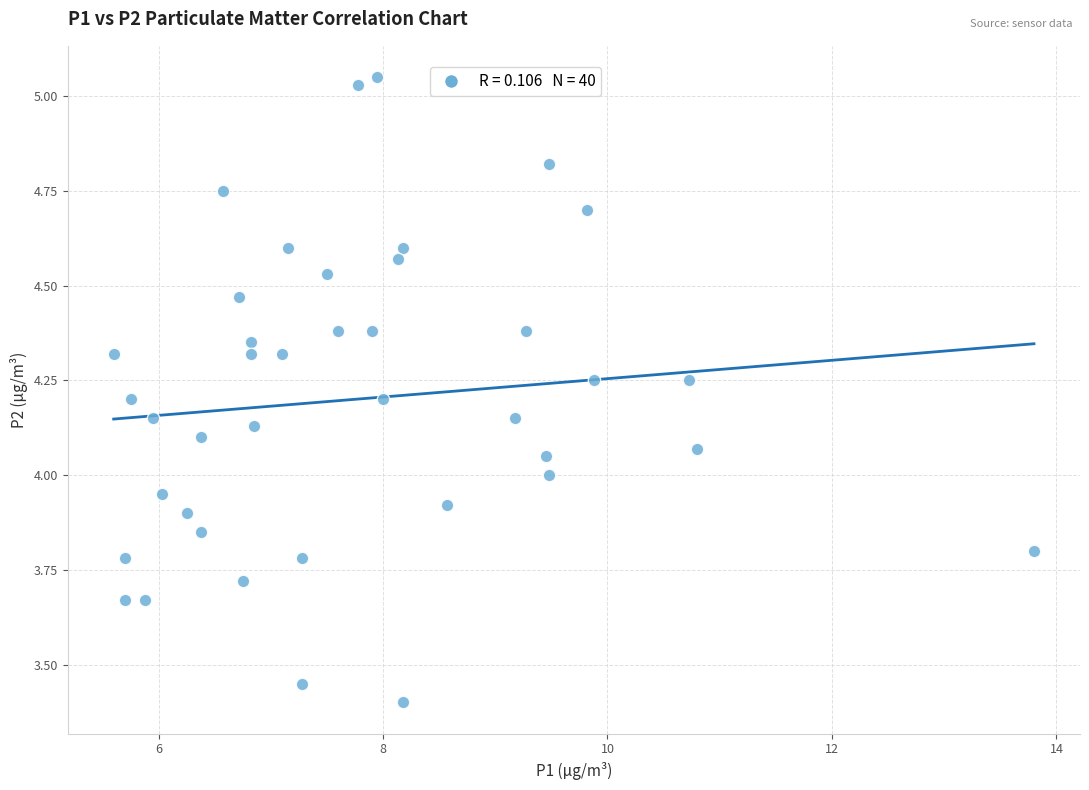

What is the range of X values (max minus min)?

8.2